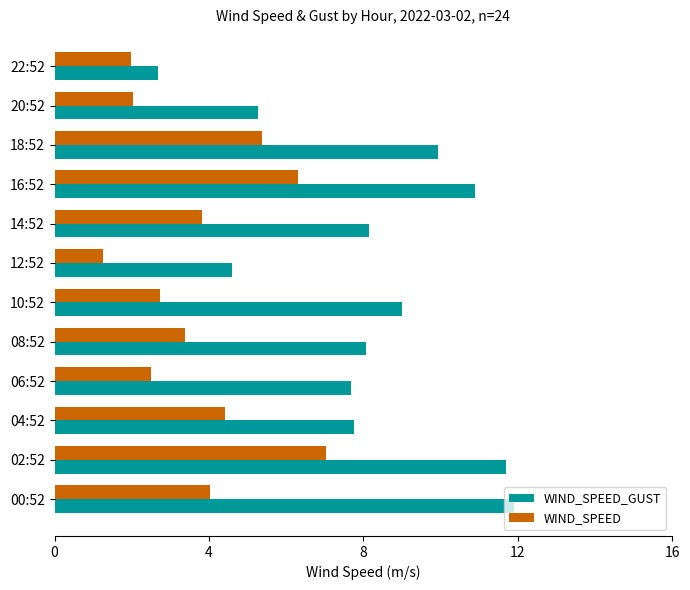

How many distinct data groups are displayed?

2